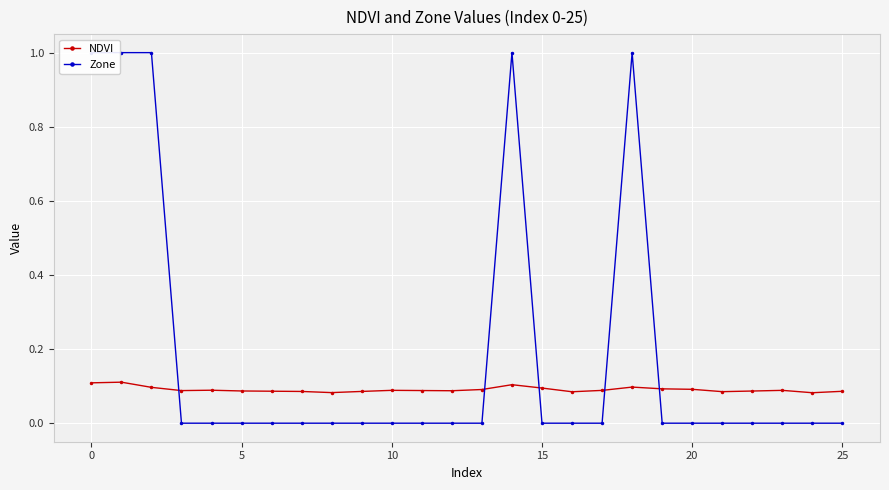

How many lines are shown in the chart?

2